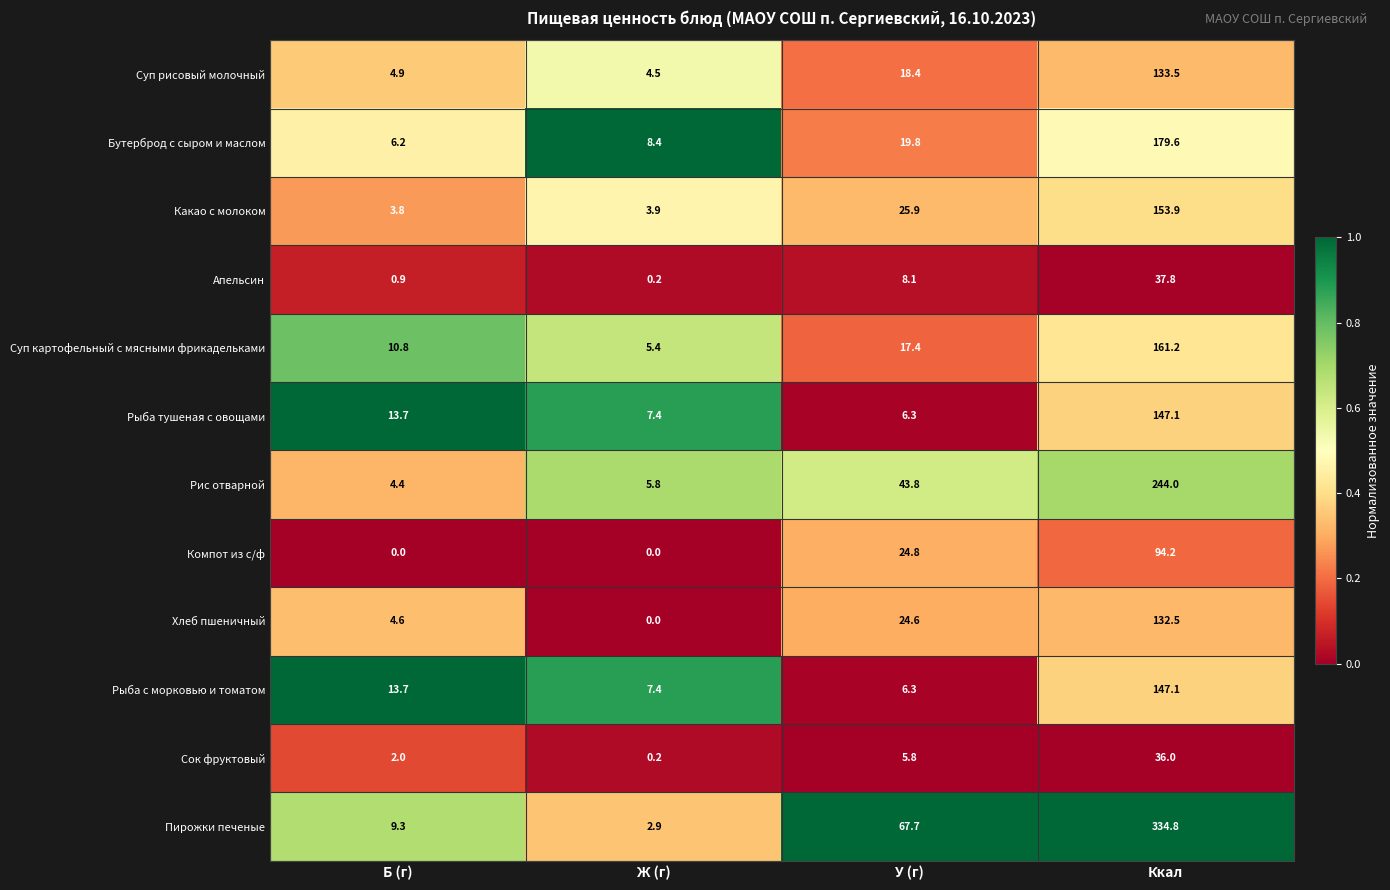

Where is Рис отварной nearest to the value 124?

У (г)